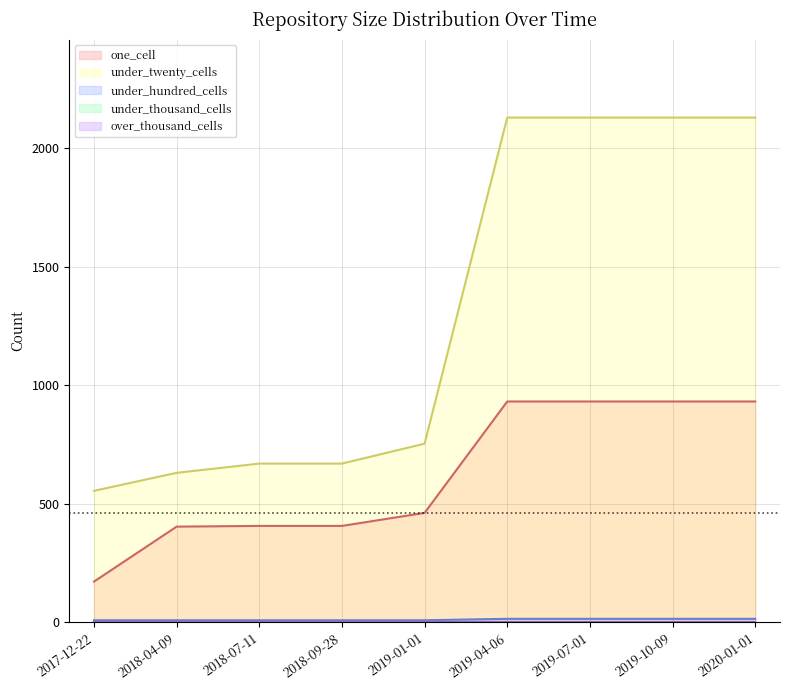

Which series changed the most between 2019-01-01 and 2019-10-09?

under_twenty_cells